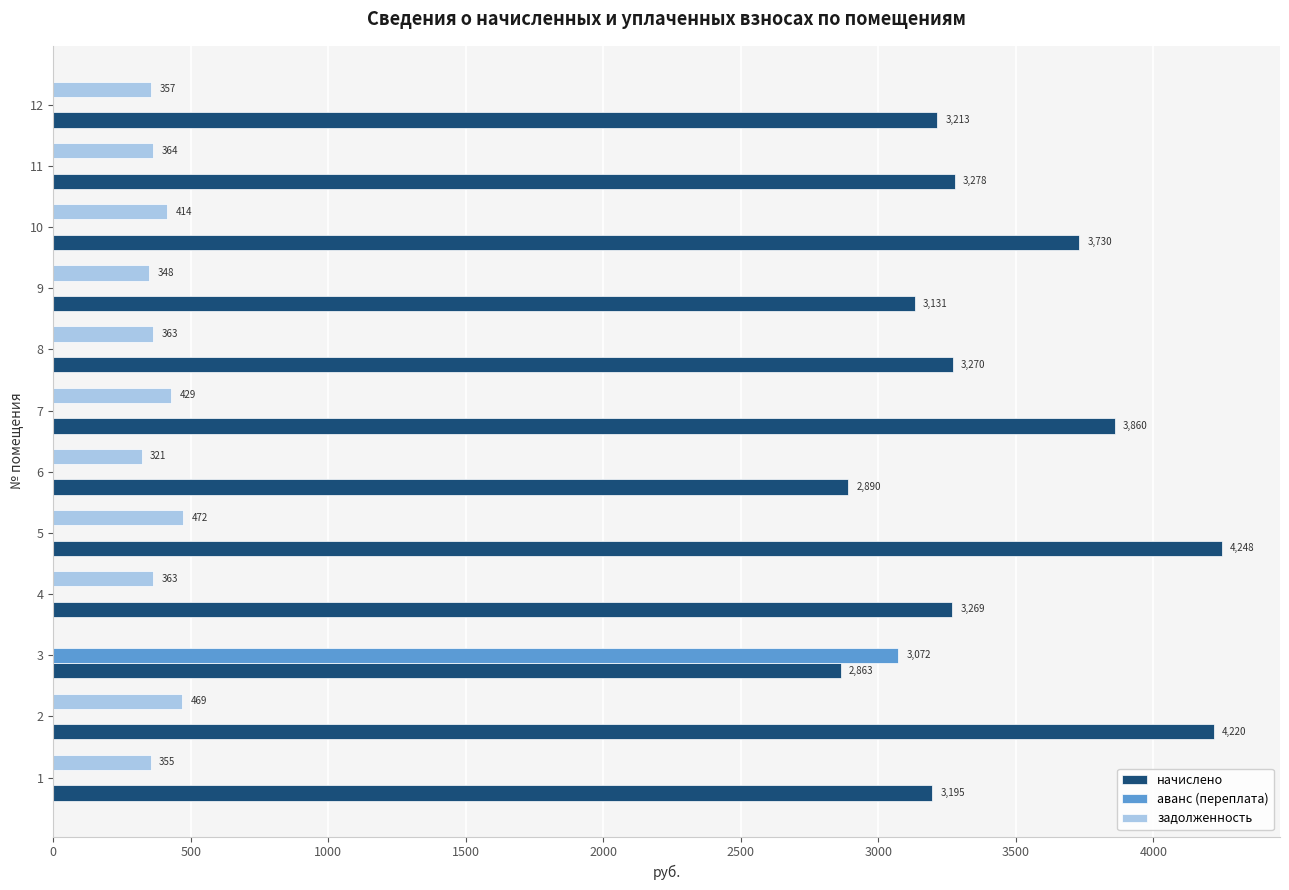

What is the maximum value for задолженность?

472.0